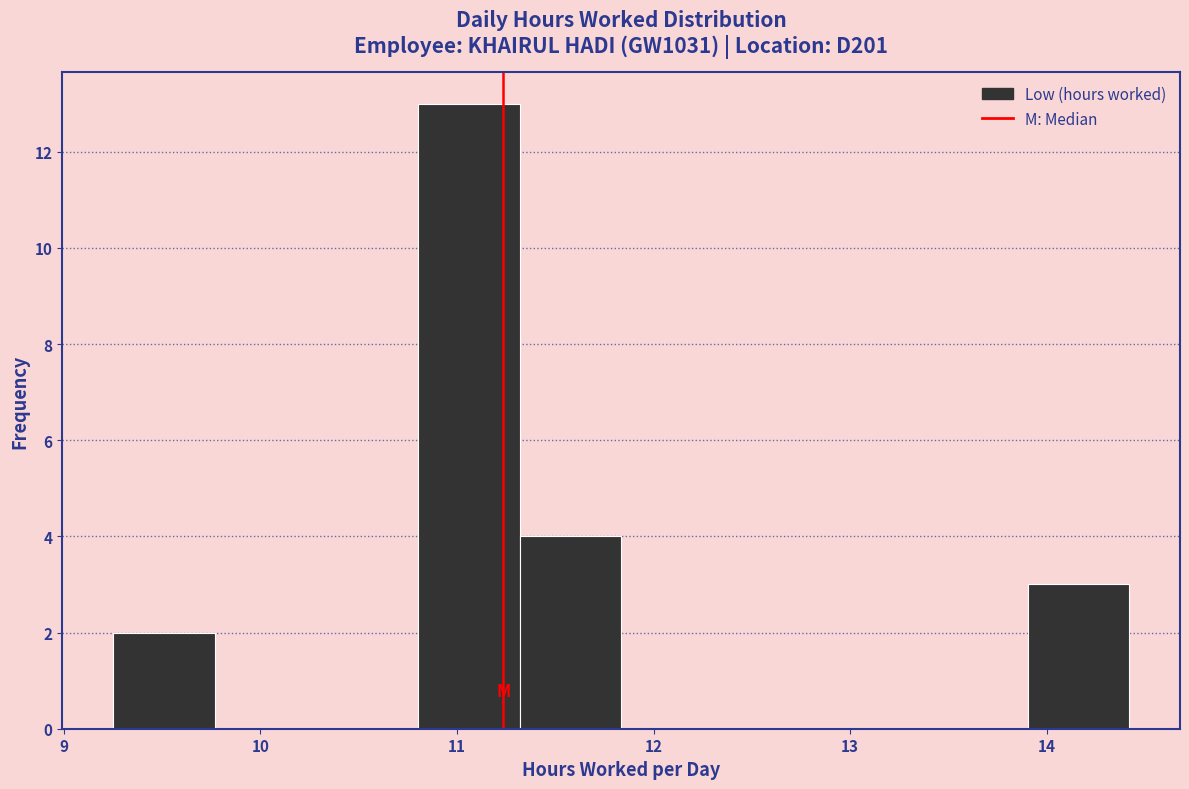

Over which range of the x-axis is the bar tallest?

10.8 to 11.3